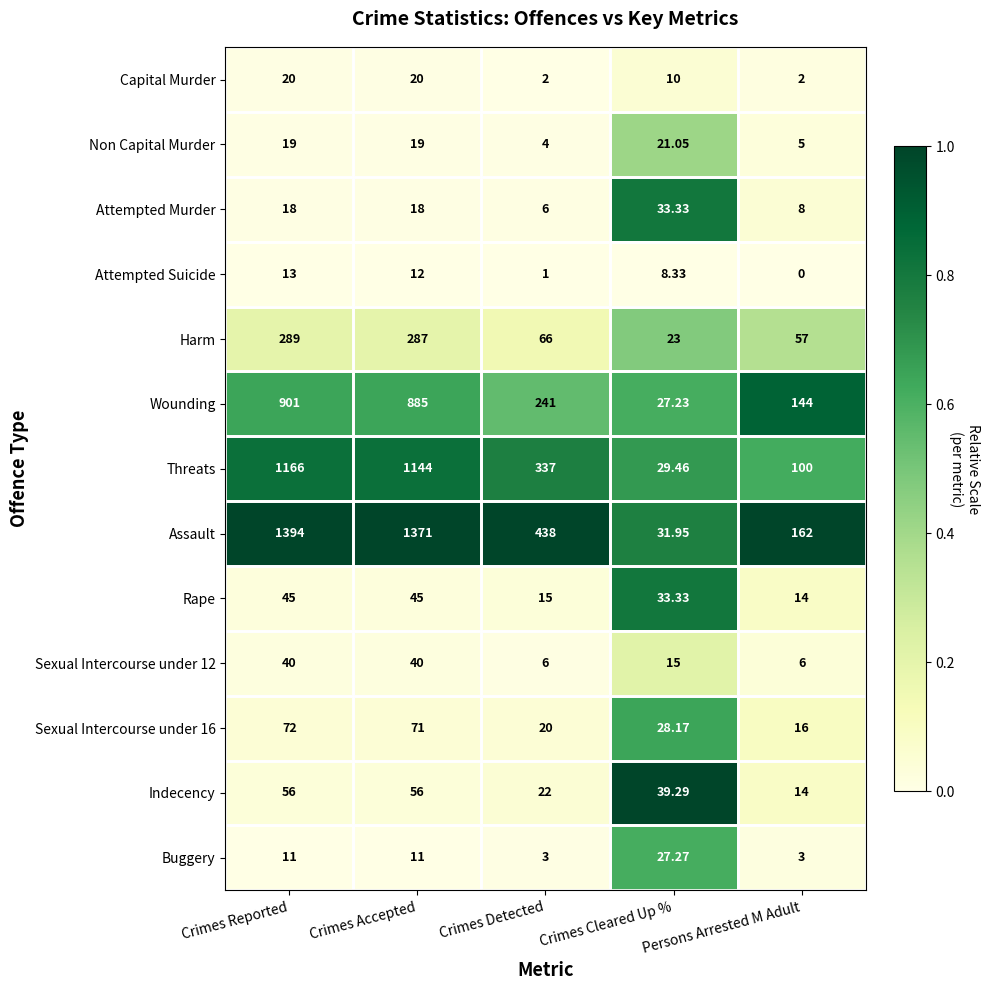

Which series has the largest total across all categories?

Assault